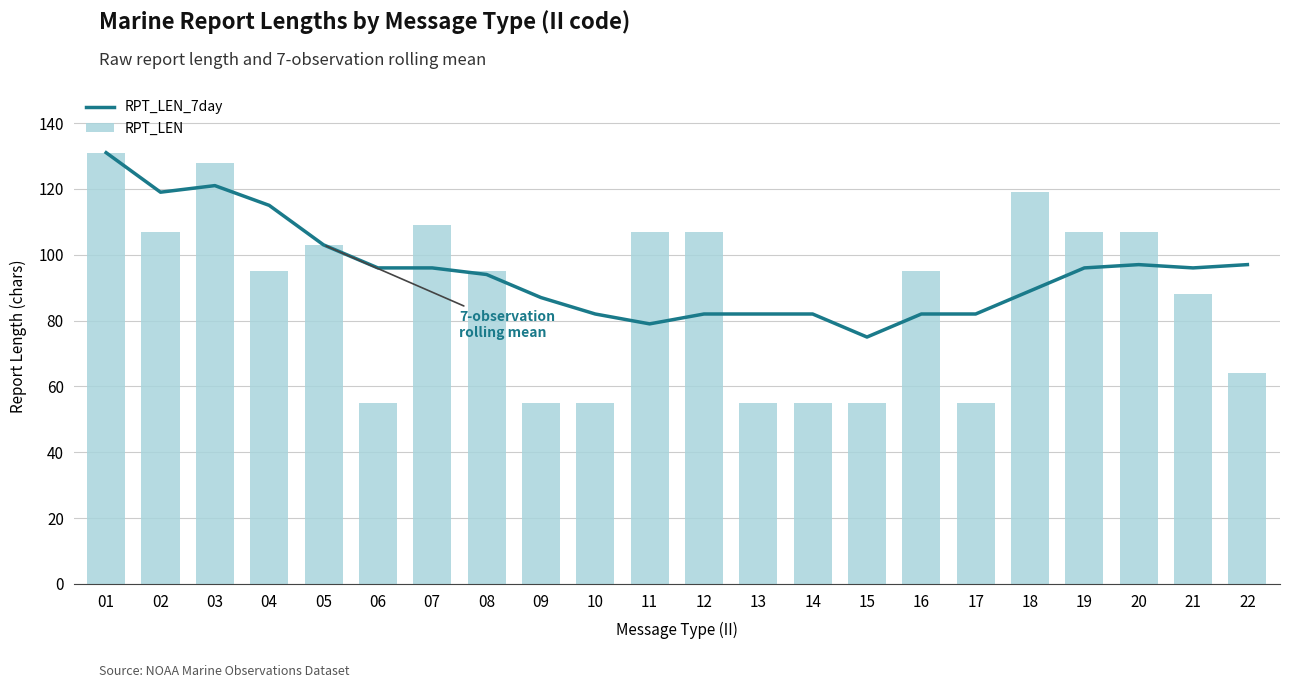

How many values in the RPT_LEN_7day series are below 96?

11